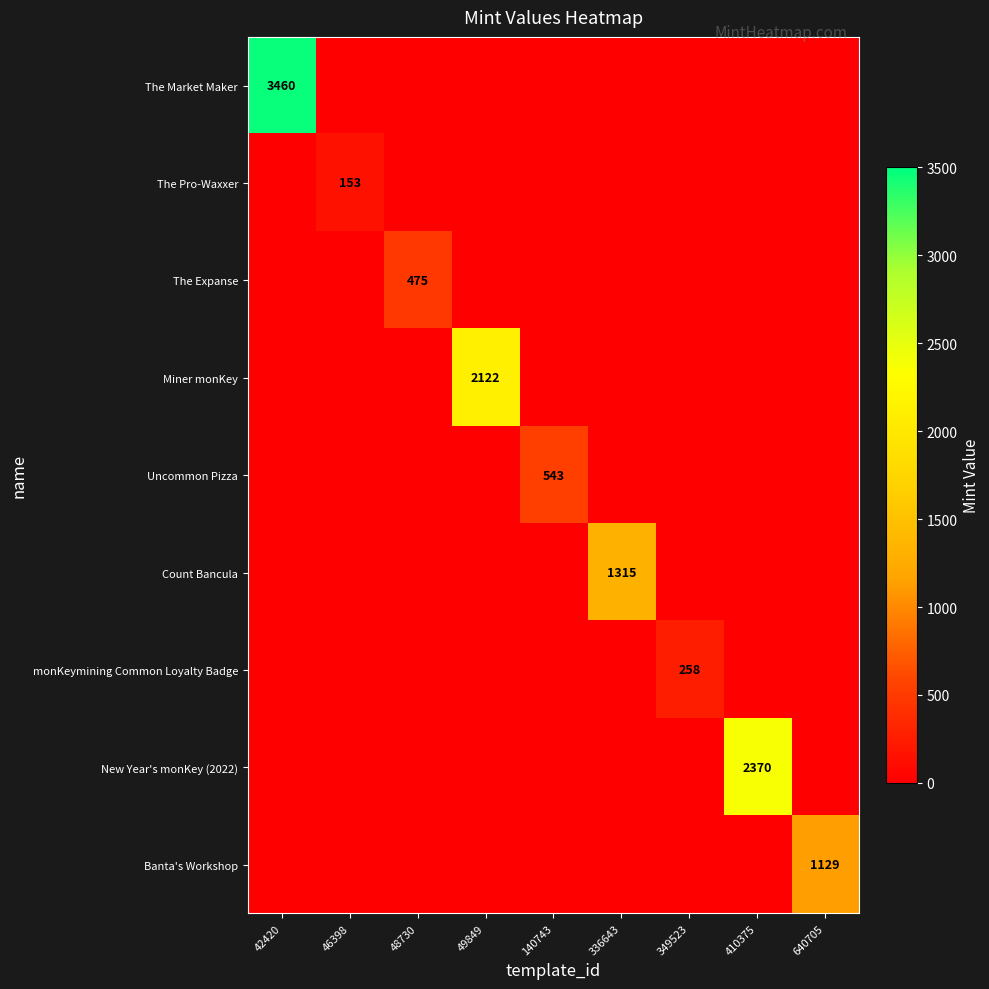

Between 410375 and 42420, which is larger?

42420